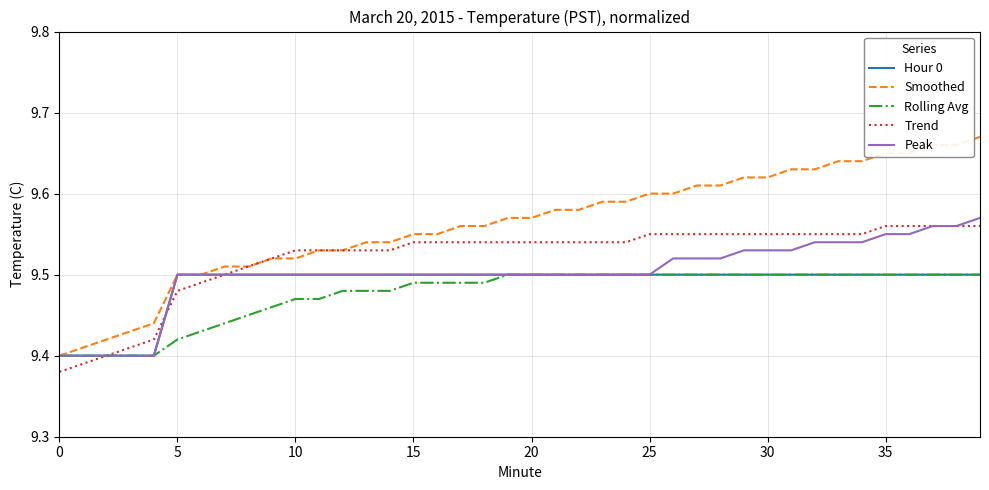

Which series has the largest range (max minus min)?

Smoothed